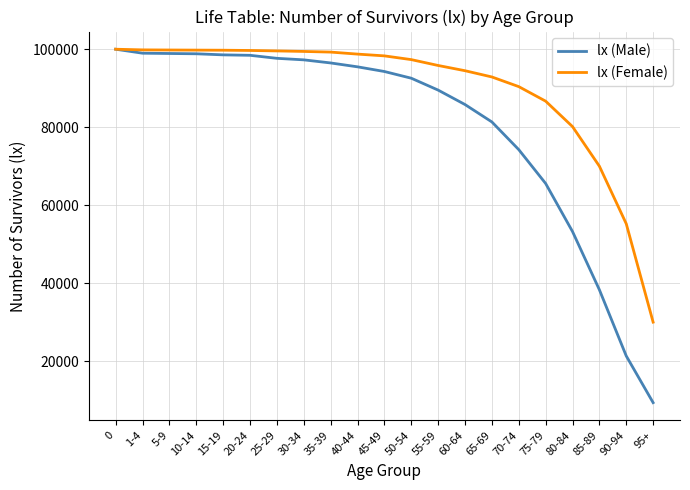

How many lines are shown in the chart?

2